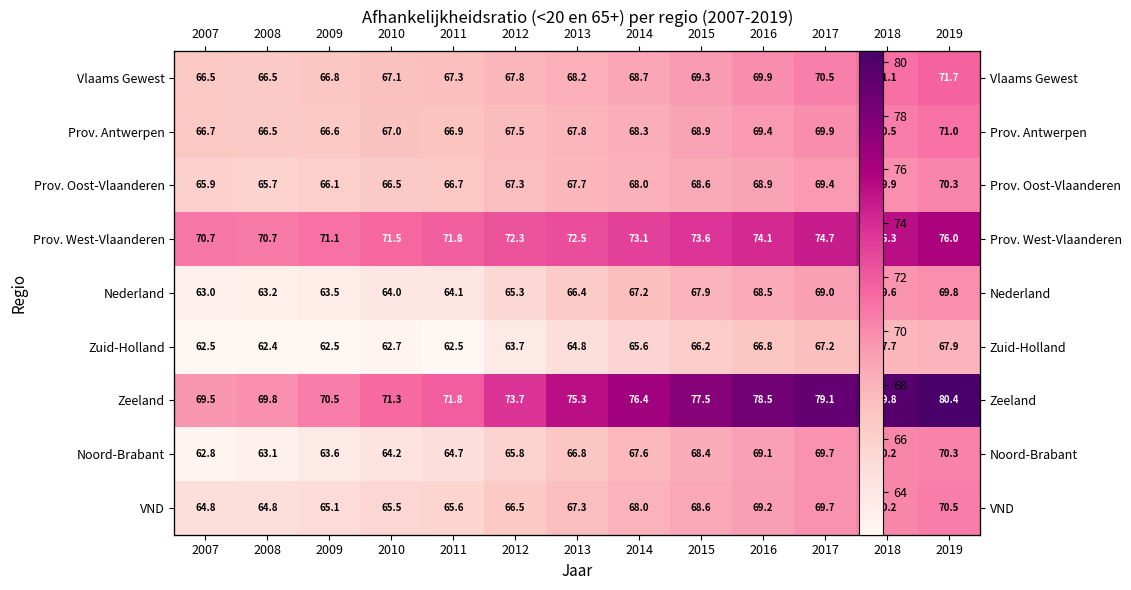

What is the difference between the Prov. West-Vlaanderen values at 2008 and 2014?

2.4